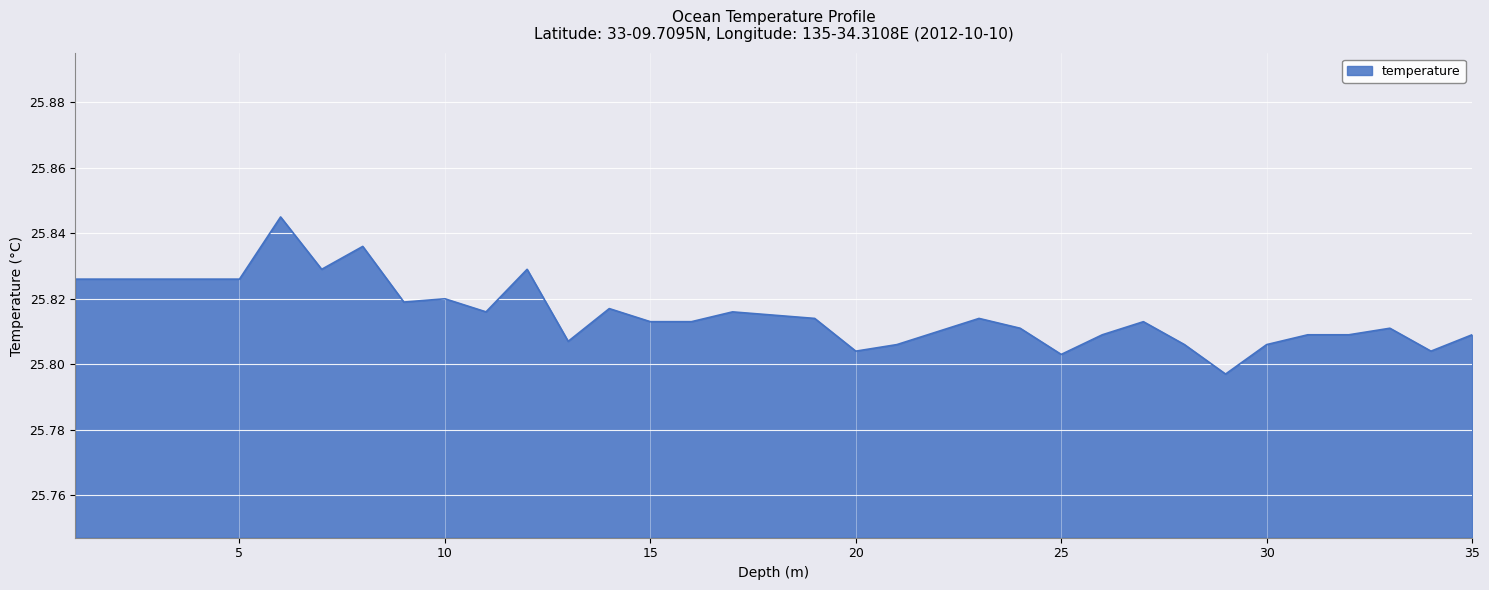

What is the label of the 13th point from the right?

23.0